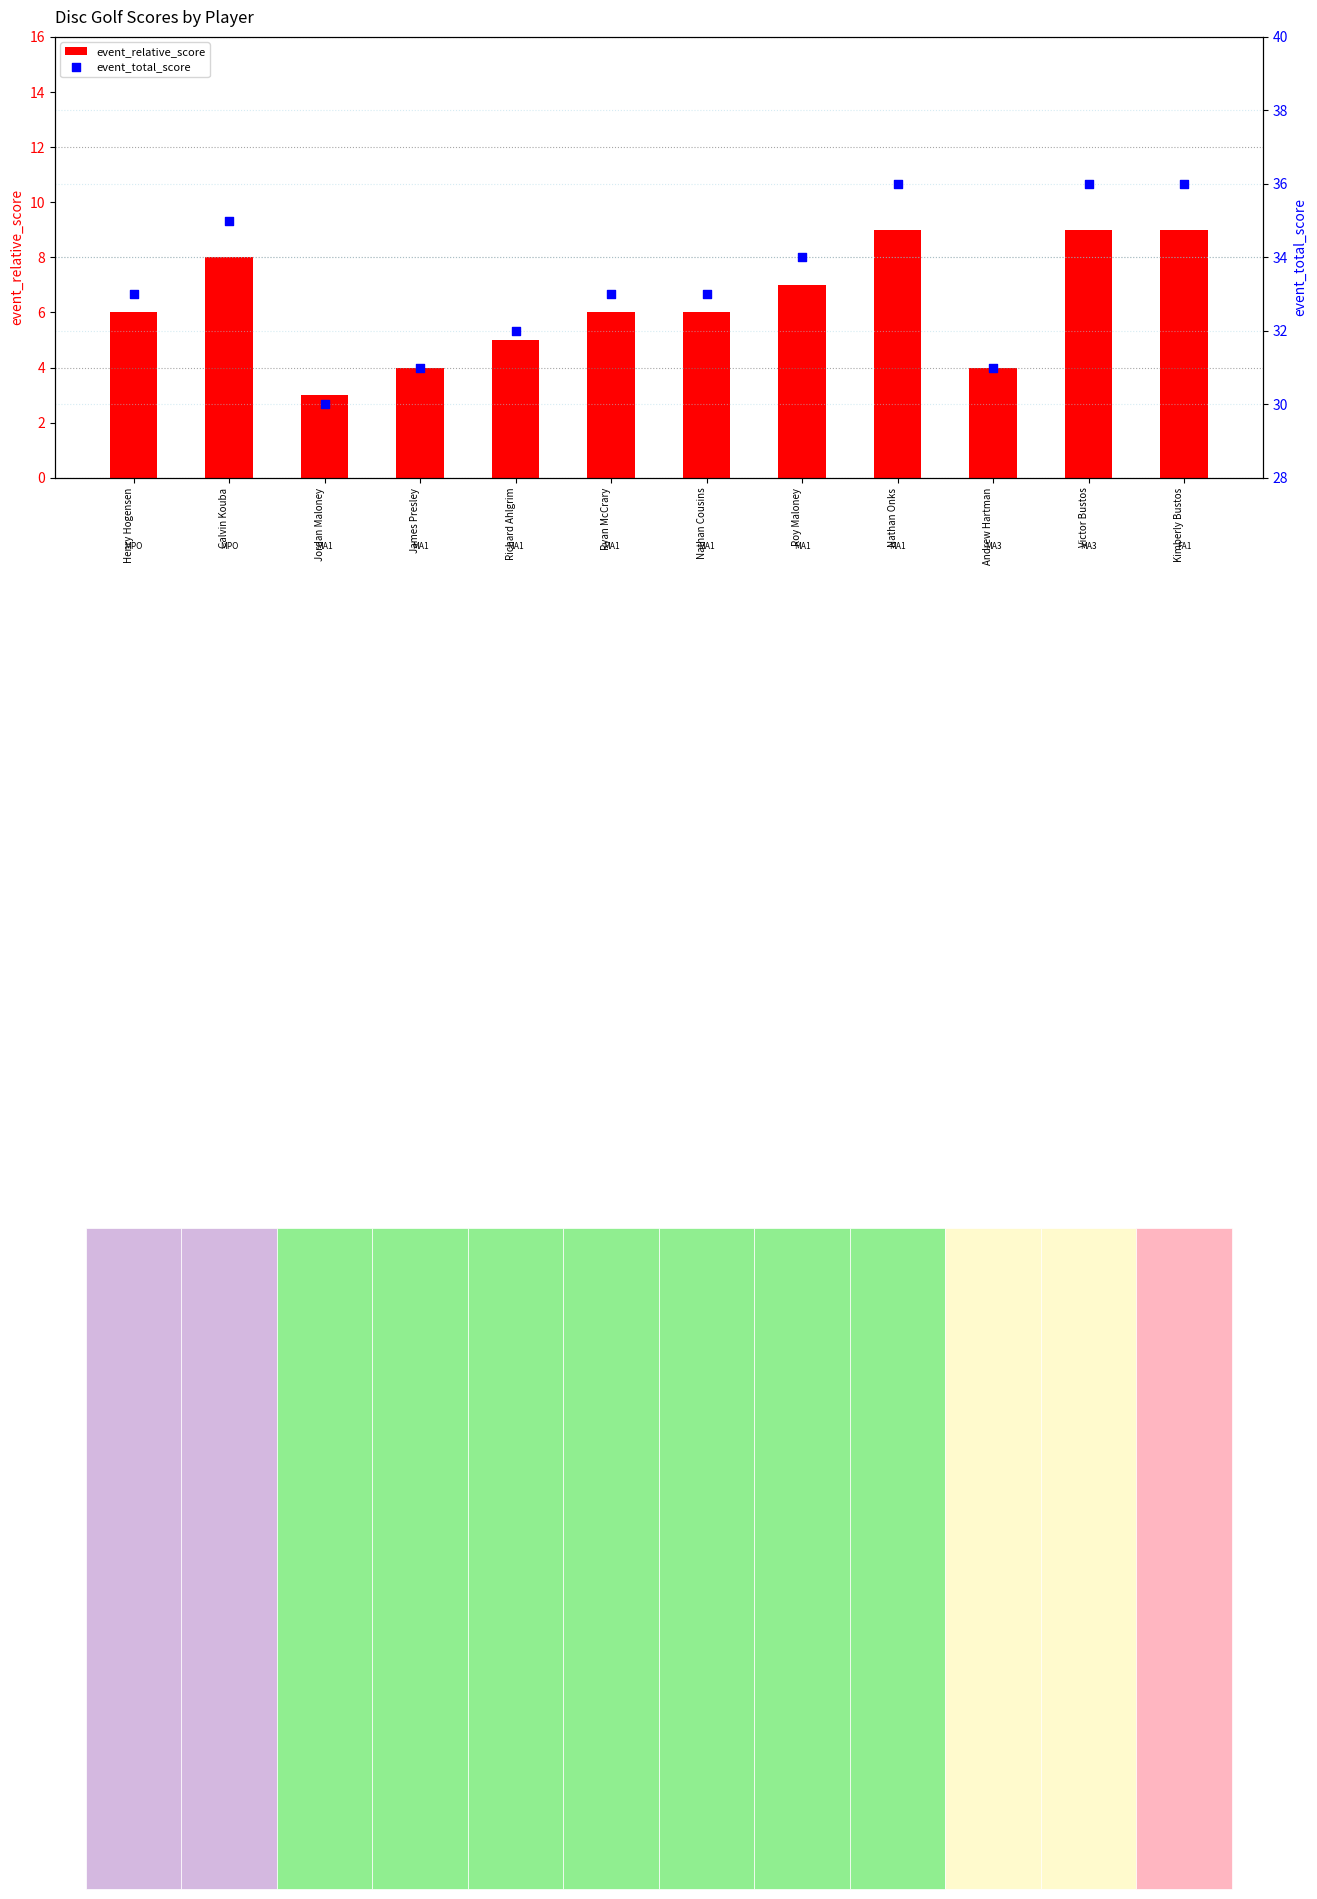

What are all the series names shown in the legend?

event_relative_score, event_total_score